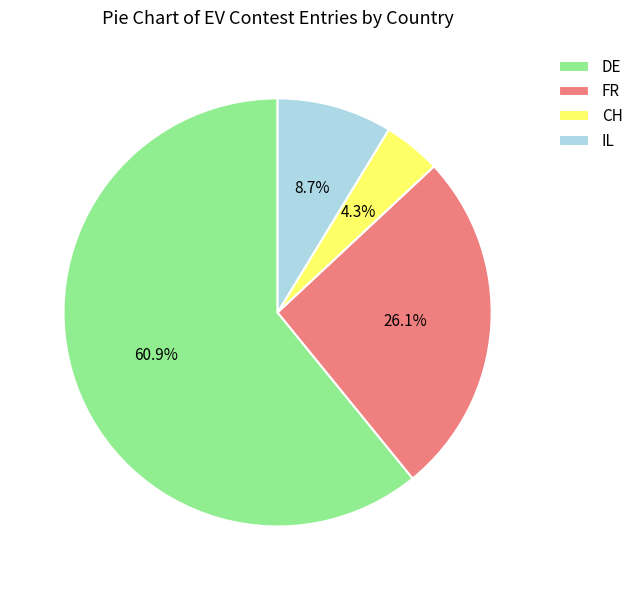

To the nearest percent, what percentage of the pie is IL?

9%